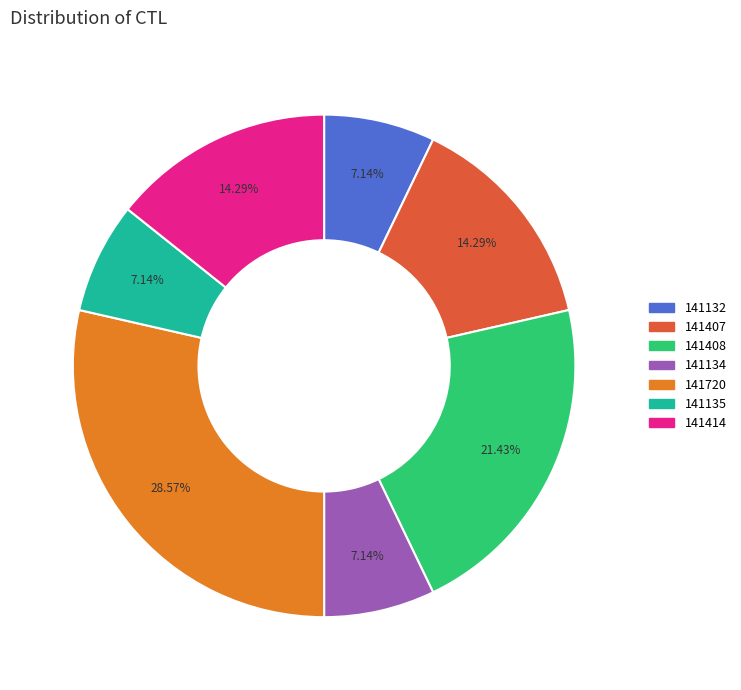

What percentage is the 141407 slice, to the nearest percent?

14%